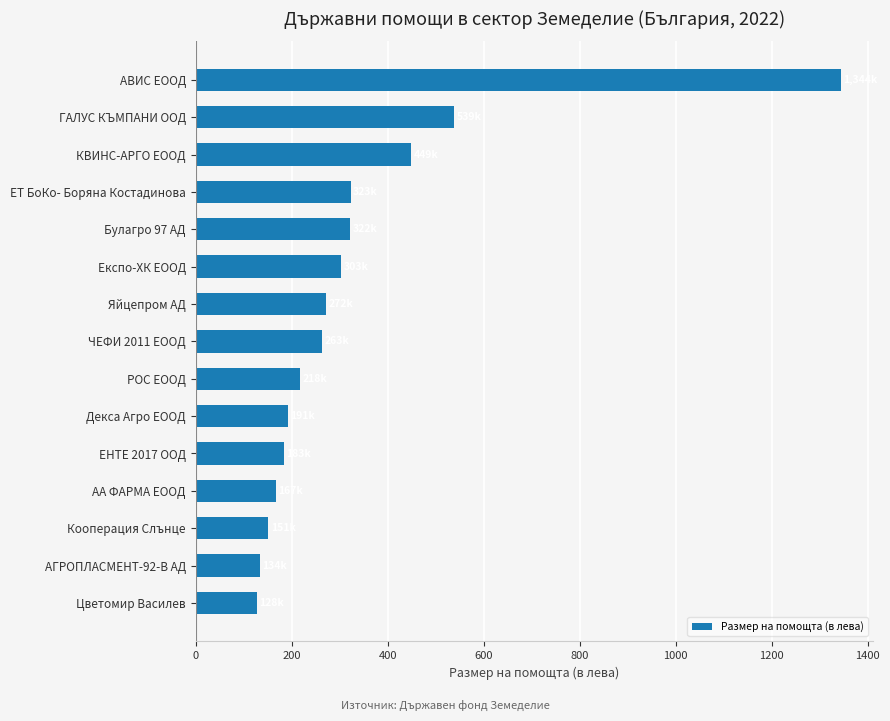

Does the chart contain any negative values?

No